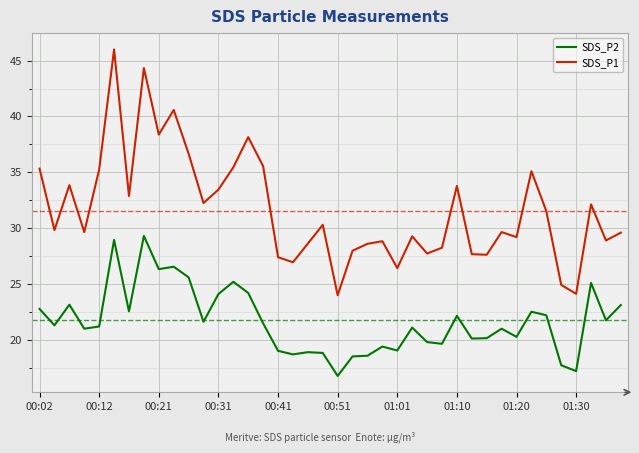

Which series has the widest spread of values?

SDS_P1